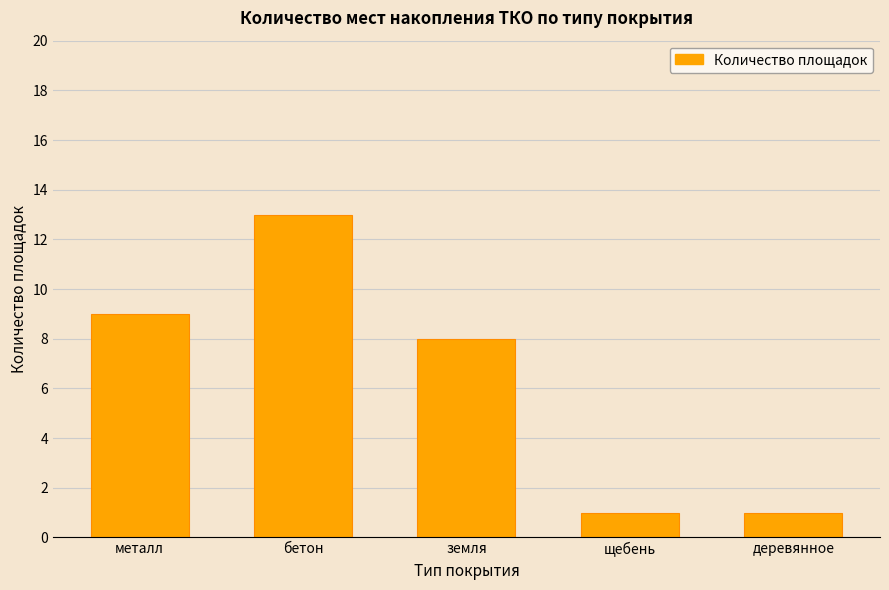

True or false: the data shows 4 at земля.

False